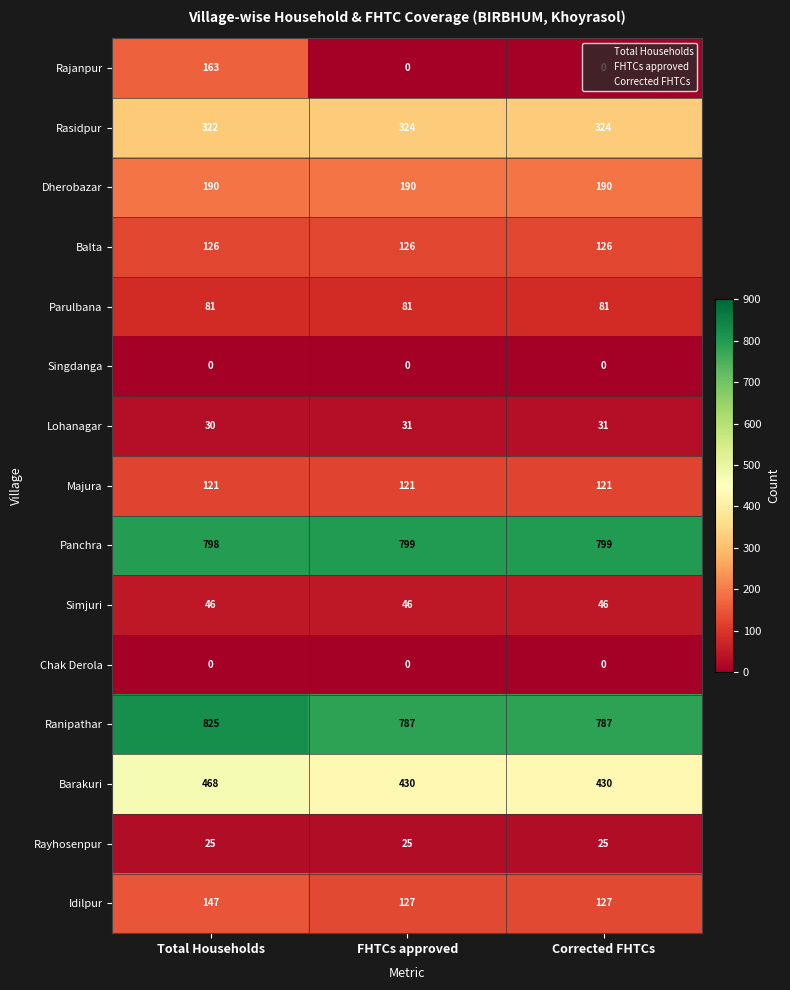

What is the greatest value displayed?

825